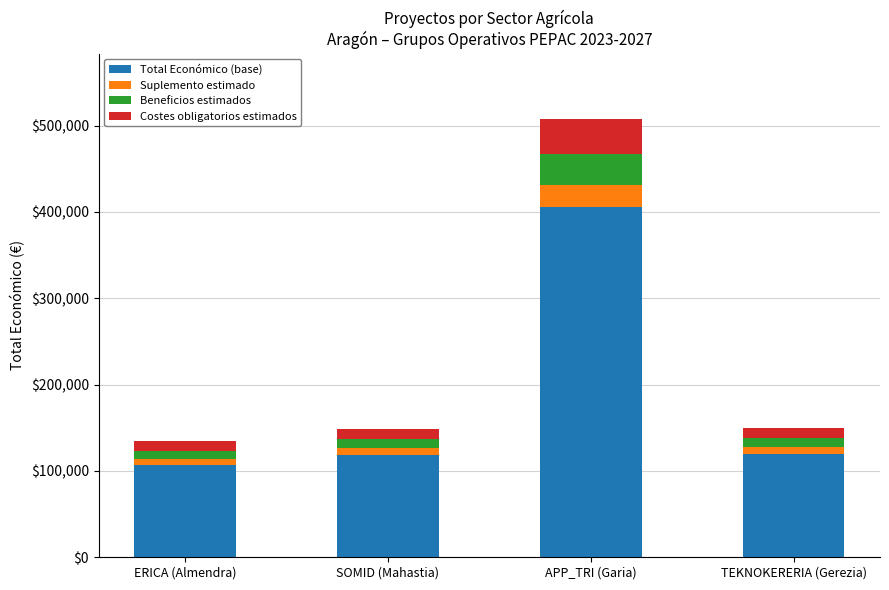

The value of Total Económico (base) at TEKNOKERERIA (Gerezia) is 192205.9. True or false?

False